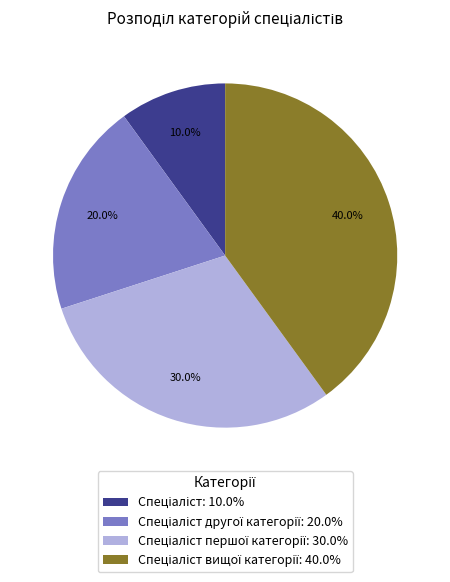

Does any single category account for the majority?

No